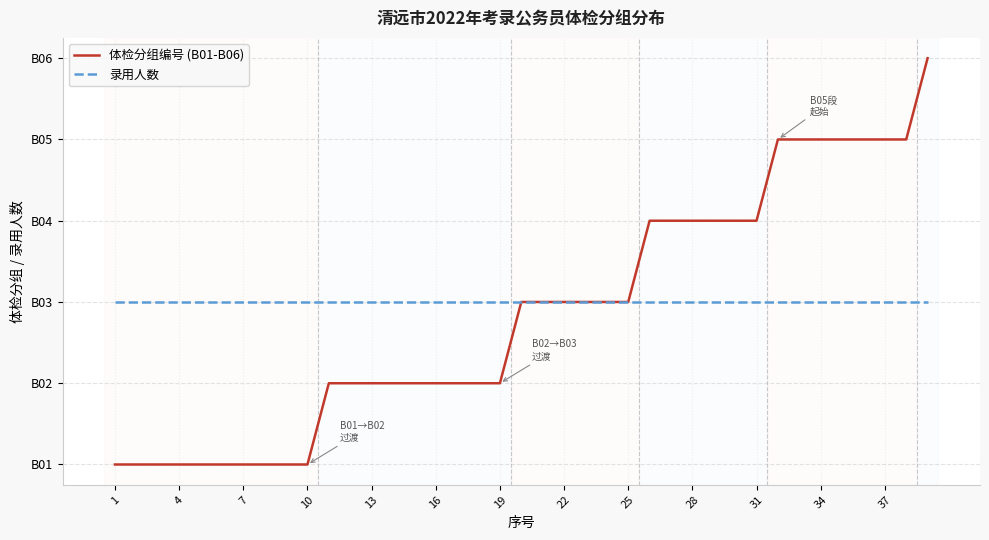

Does the chart display data point markers on the line(s)?

No